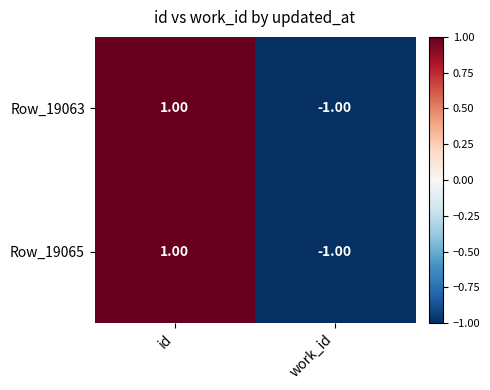

At which label does Row_19065 reach its peak?

id